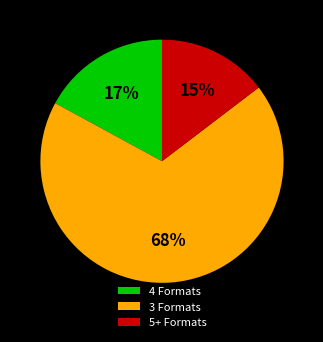

Count the number of slices in the pie.

3